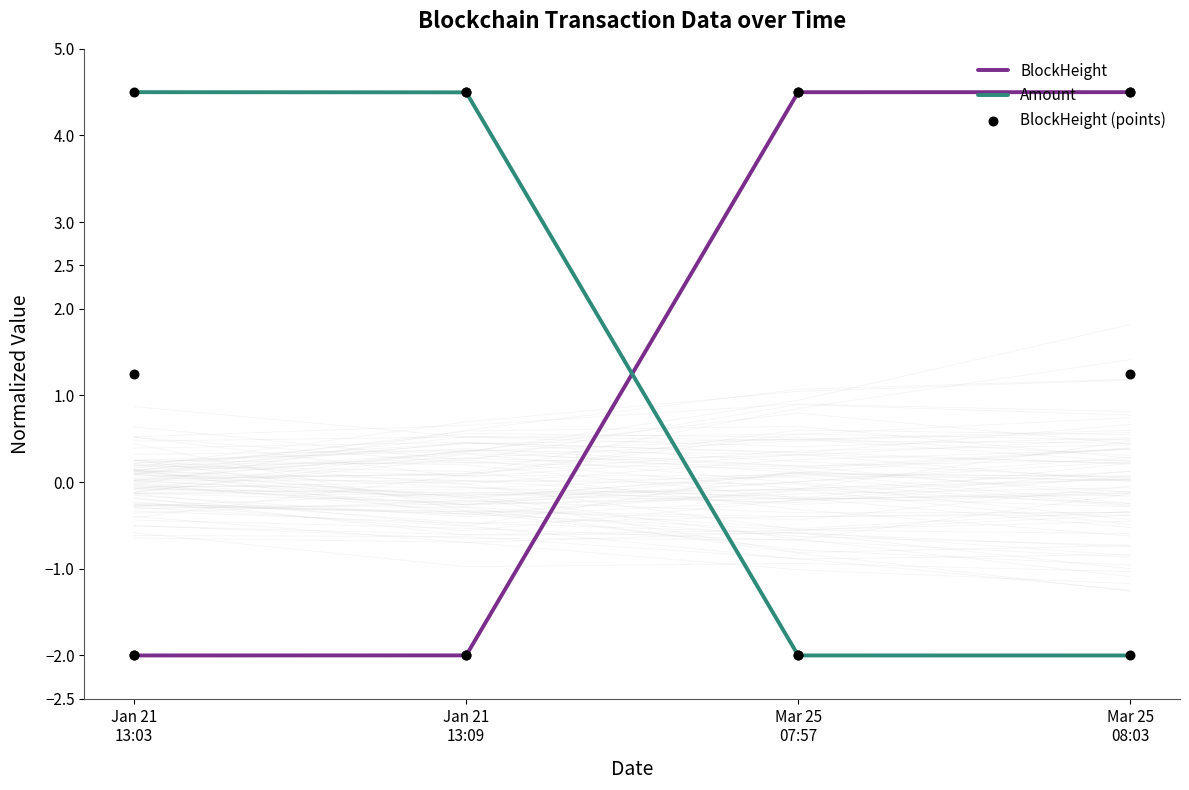

Is the value of BlockHeight at Jan 21
13:03 greater than the value of BlockHeight (points) at Mar 25
07:57?

No